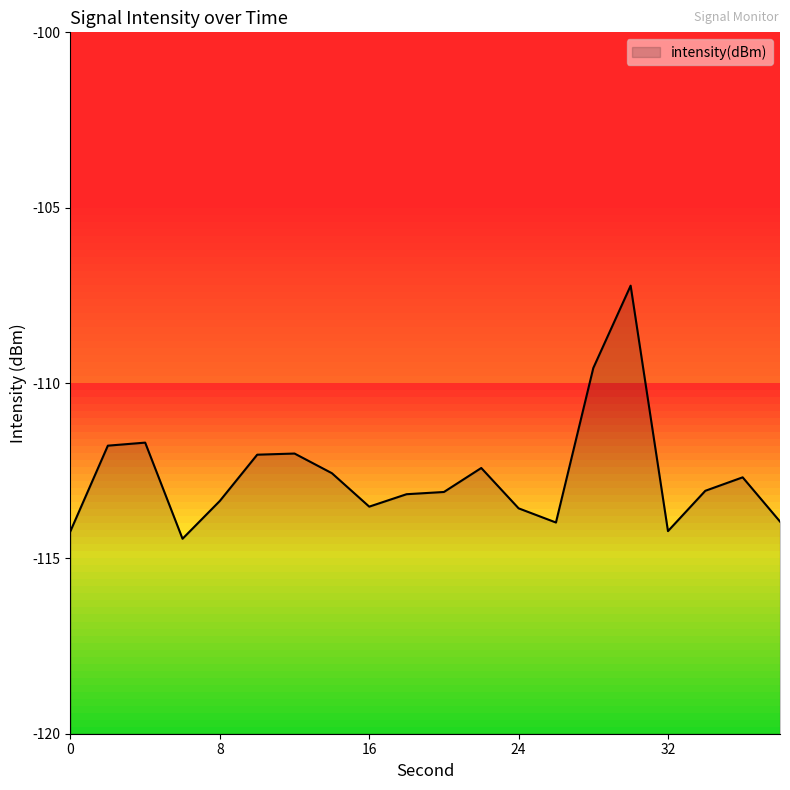

Reading right to left, list all the values displayed in this chart.

-113.9	-112.7	-113.1	-114.2	-107.2	-109.6	-114.0	-113.6	-112.4	-113.1	-113.2	-113.5	-112.6	-112.0	-112.0	-113.4	-114.4	-111.7	-111.8	-114.2